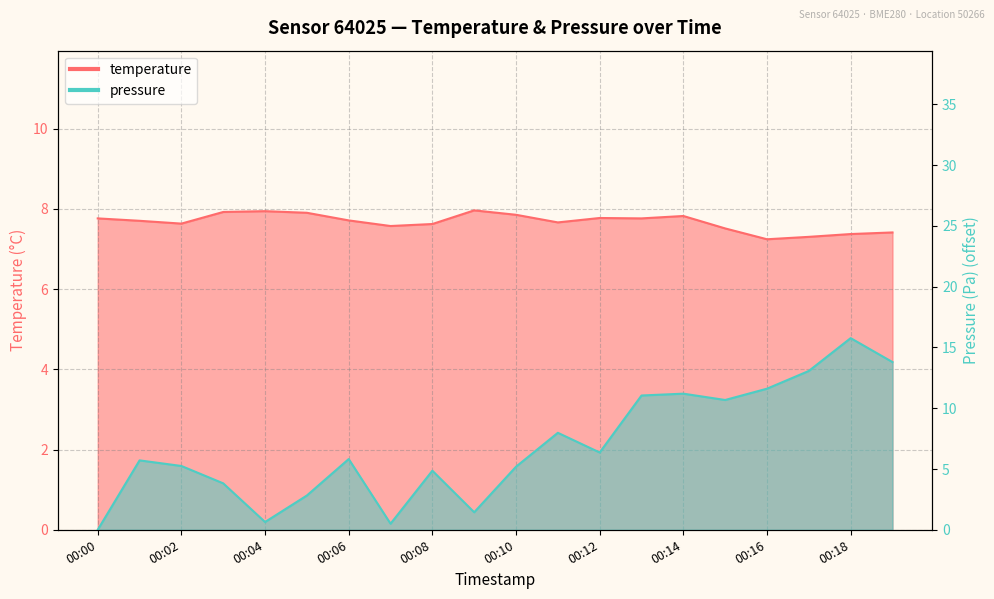

In temperature, how many points are lower than both neighbors (excluding endpoints)?

5